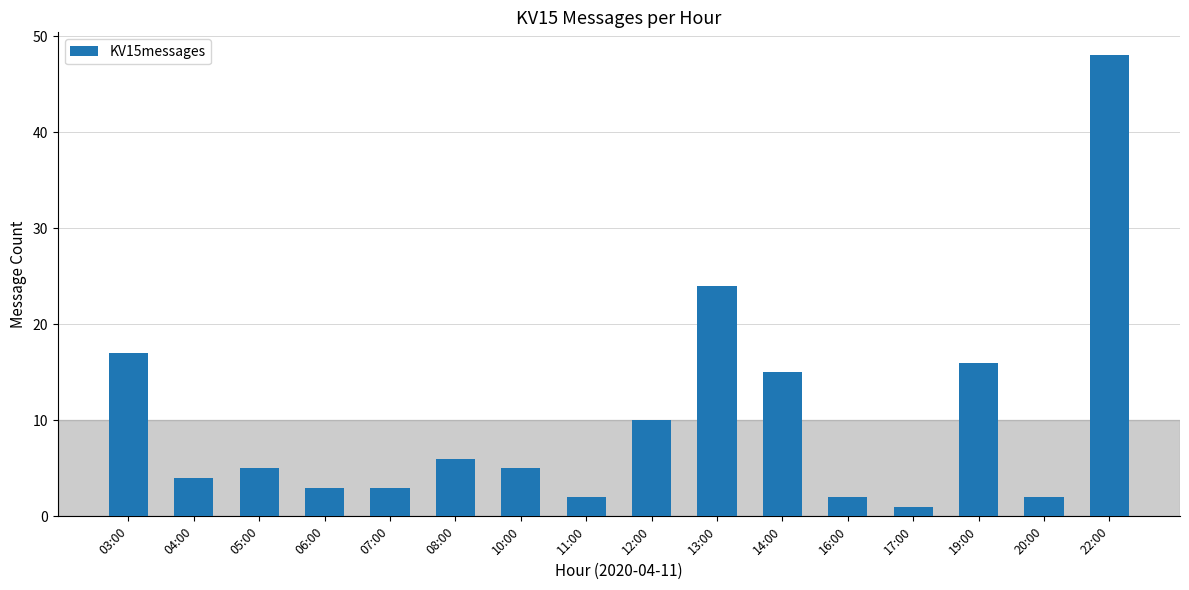

At which category does the chart reach its minimum across all series?

17:00